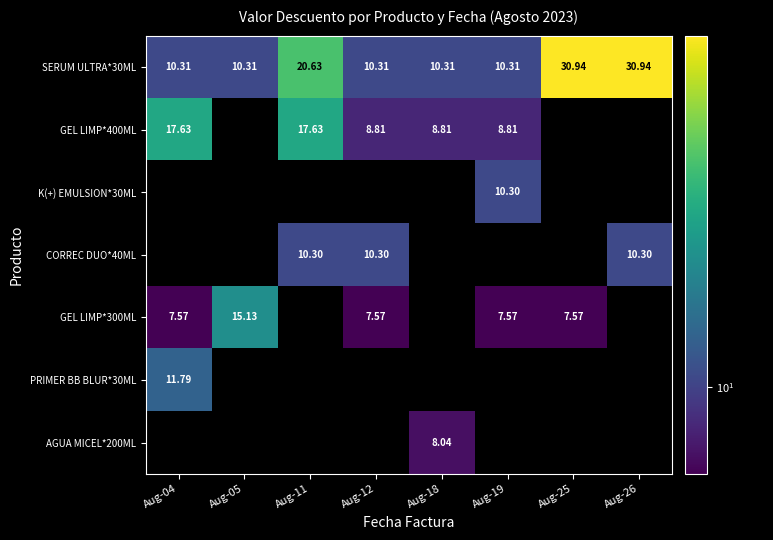

Between Aug-25 and Aug-11, which is larger?

Aug-25